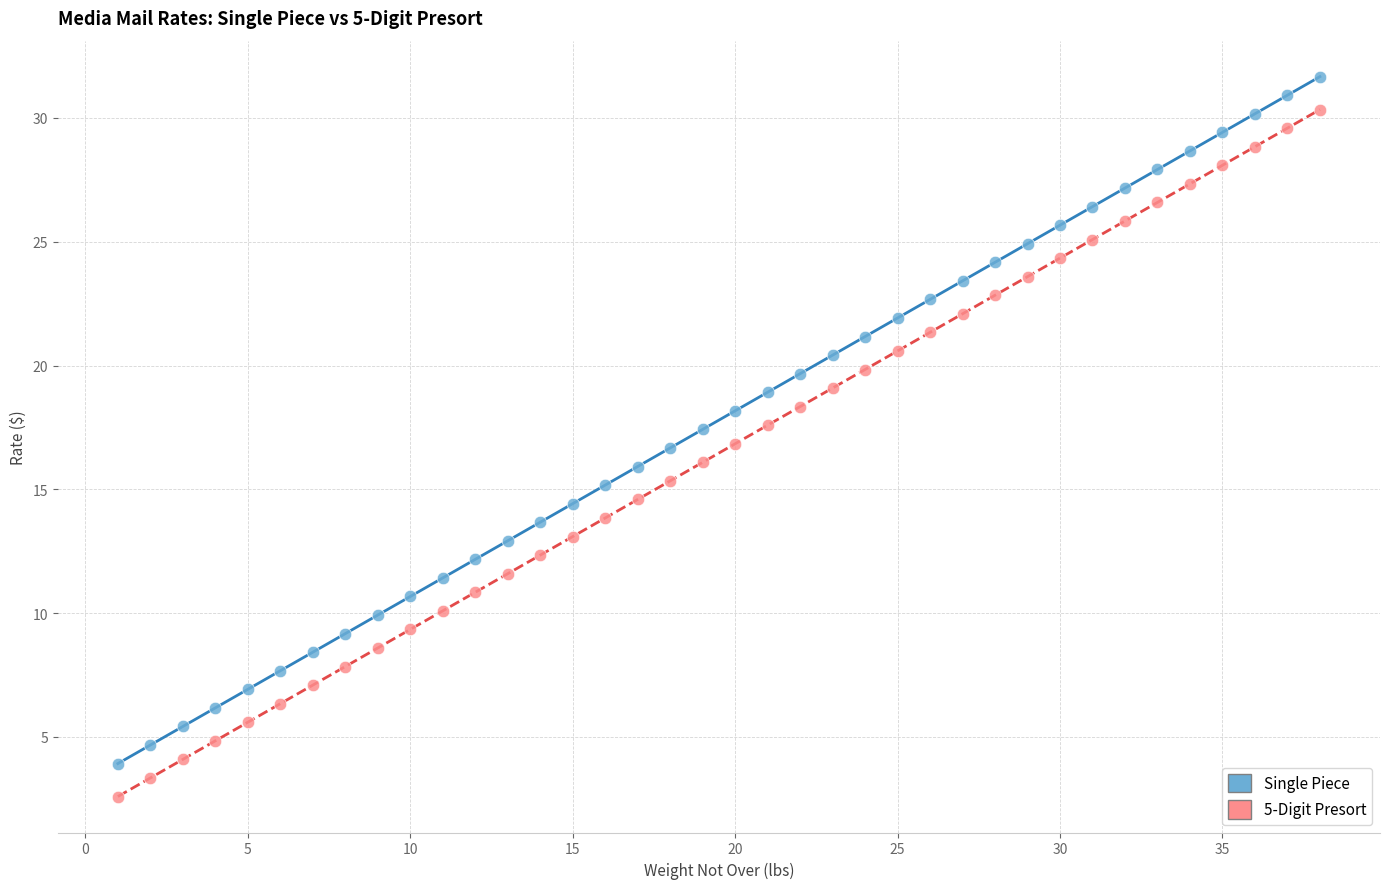

Which series reaches the maximum Y coordinate?

Single Piece